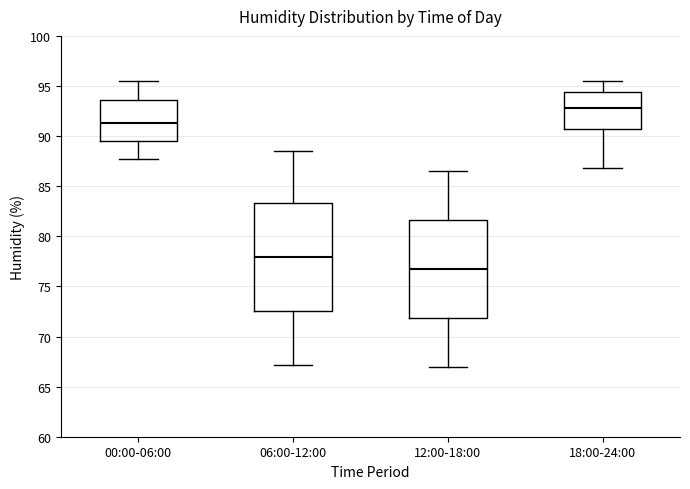

Where does the upper whisker of the box for 18:00-24:00 end on the y-axis? The values are not printed on the chart, so give them approximately, as read against the axis.

95.5